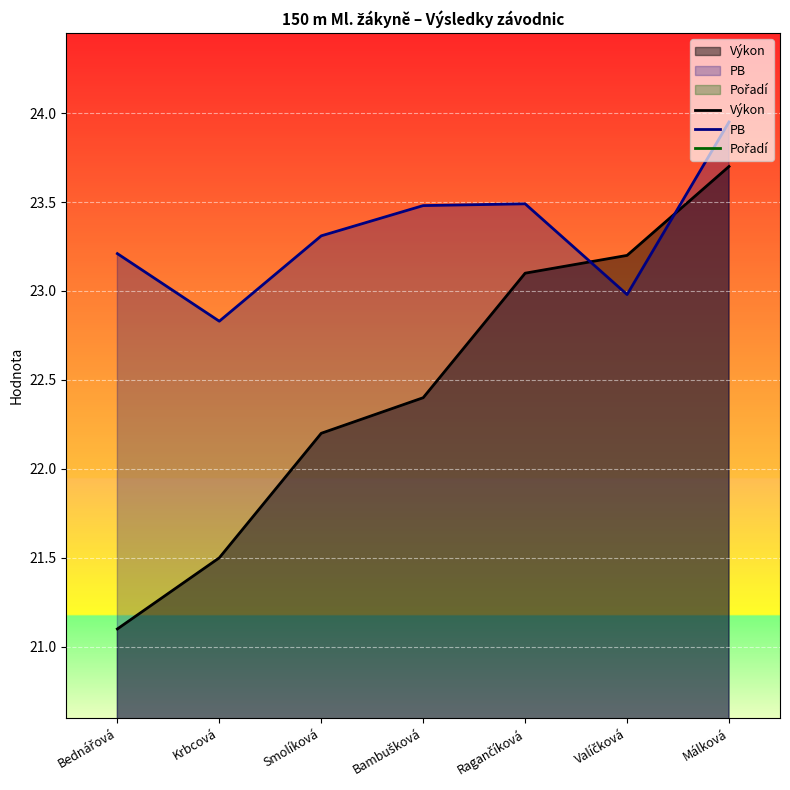

What is the difference between the maximum and second lowest values in the Výkon series?

2.2